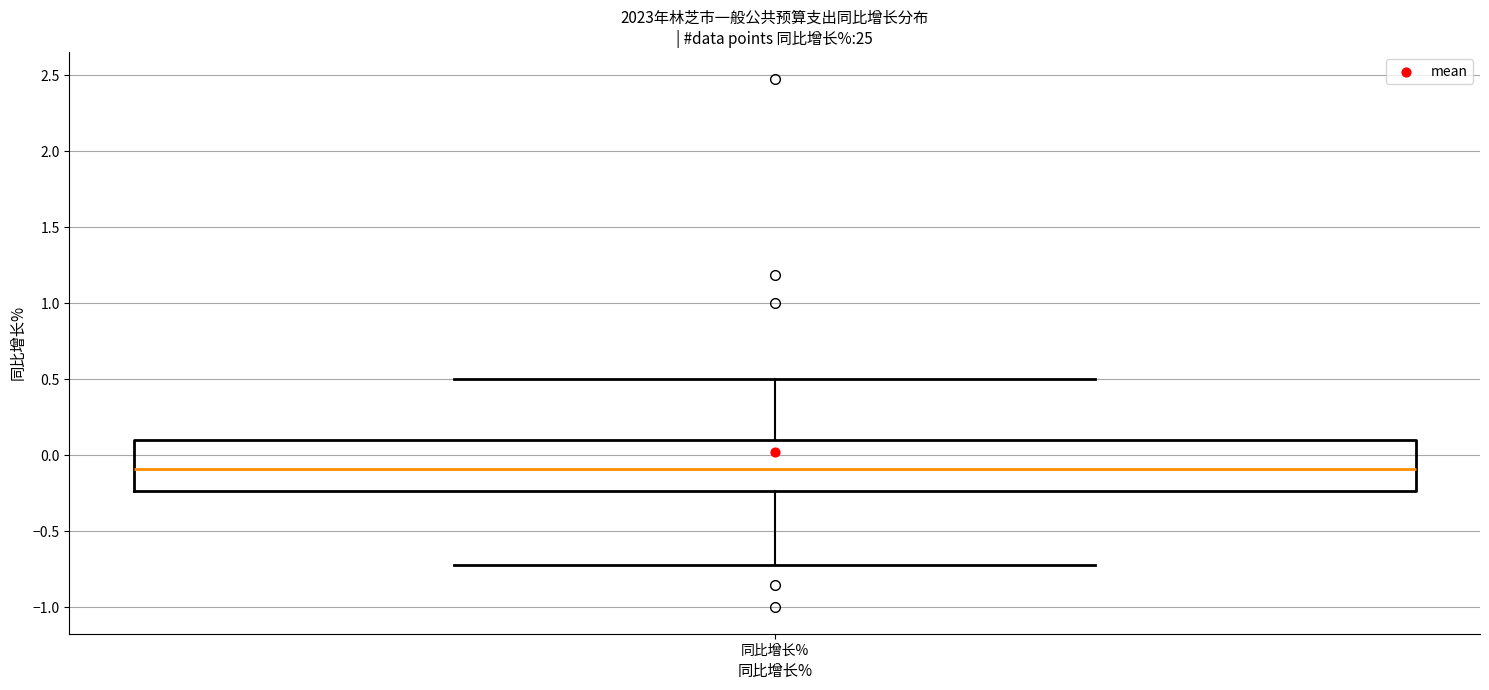

Read this box plot against the y-axis: the position of the median line, the range covered by the box, and the ends of both whiskers. The values are not printed on the chart, so give them approximately, as read against the axis.

median -0.10, box -0.25 to 0.10, whiskers -0.70 to 0.50